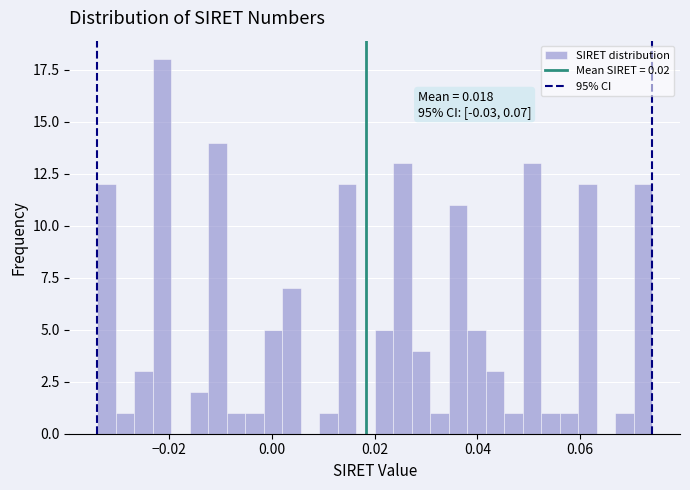

Read against the x-axis, roughly where is the centre of the tallest bar?

-0.022